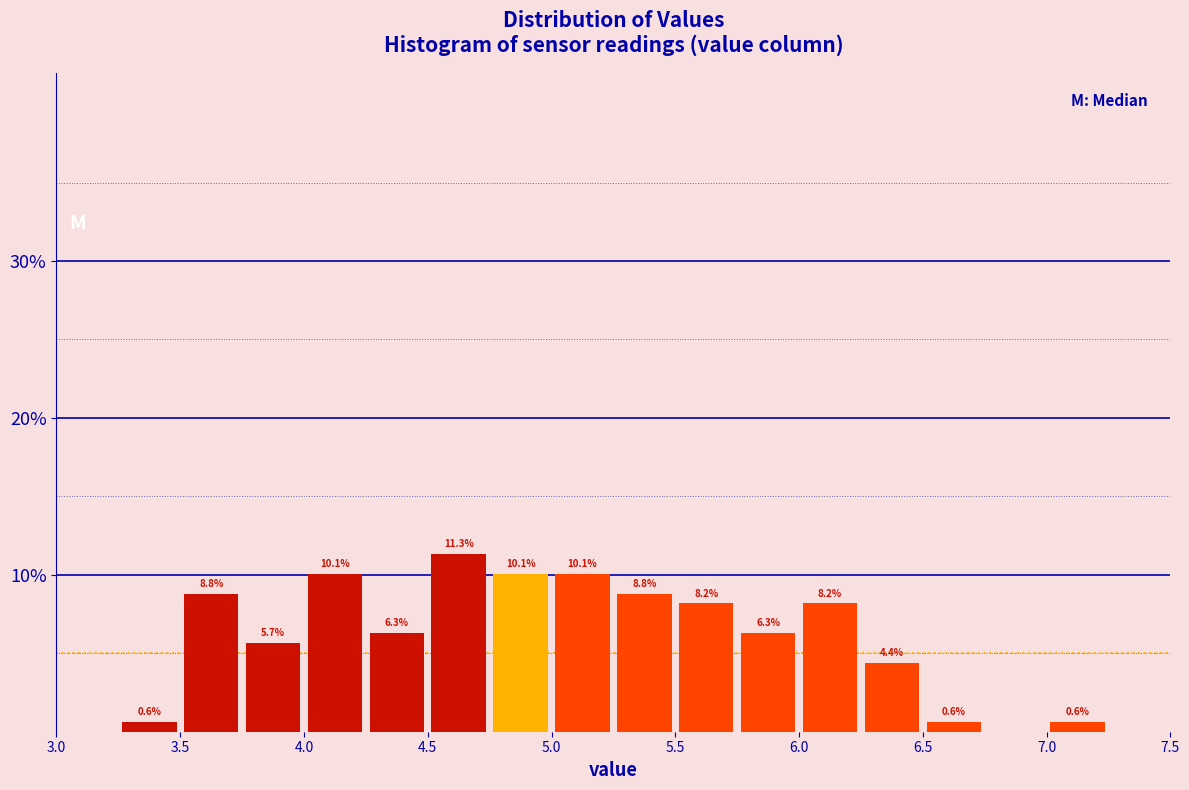

Which range on the x-axis has the tallest bar?

4.50 to 4.75